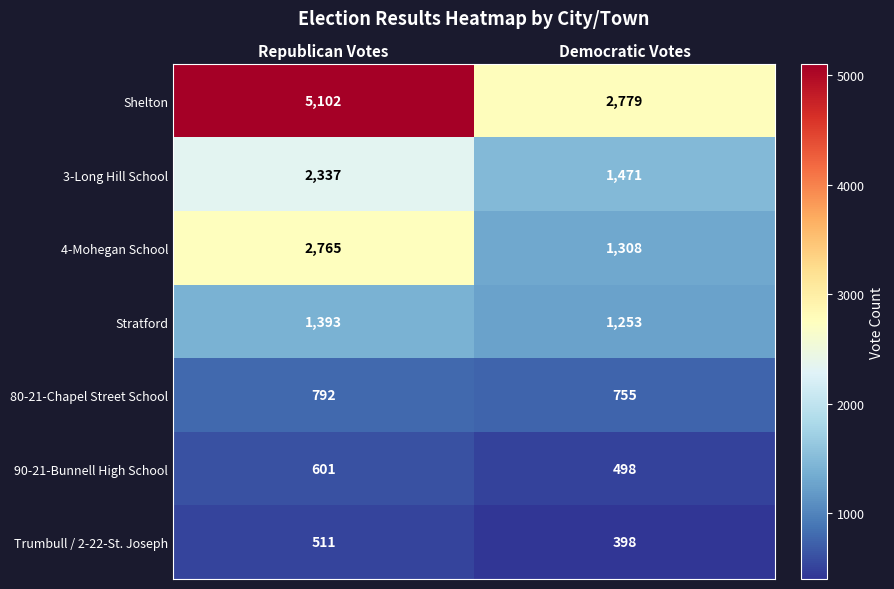

At which category does the chart reach its minimum across all series?

Democratic Votes